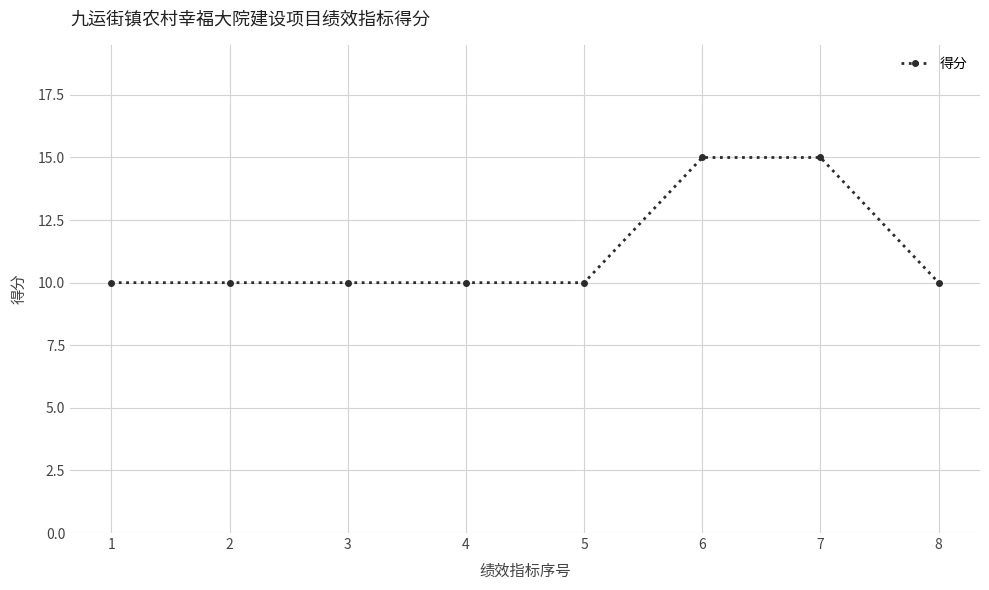

What is the minimum value shown in the chart?

10